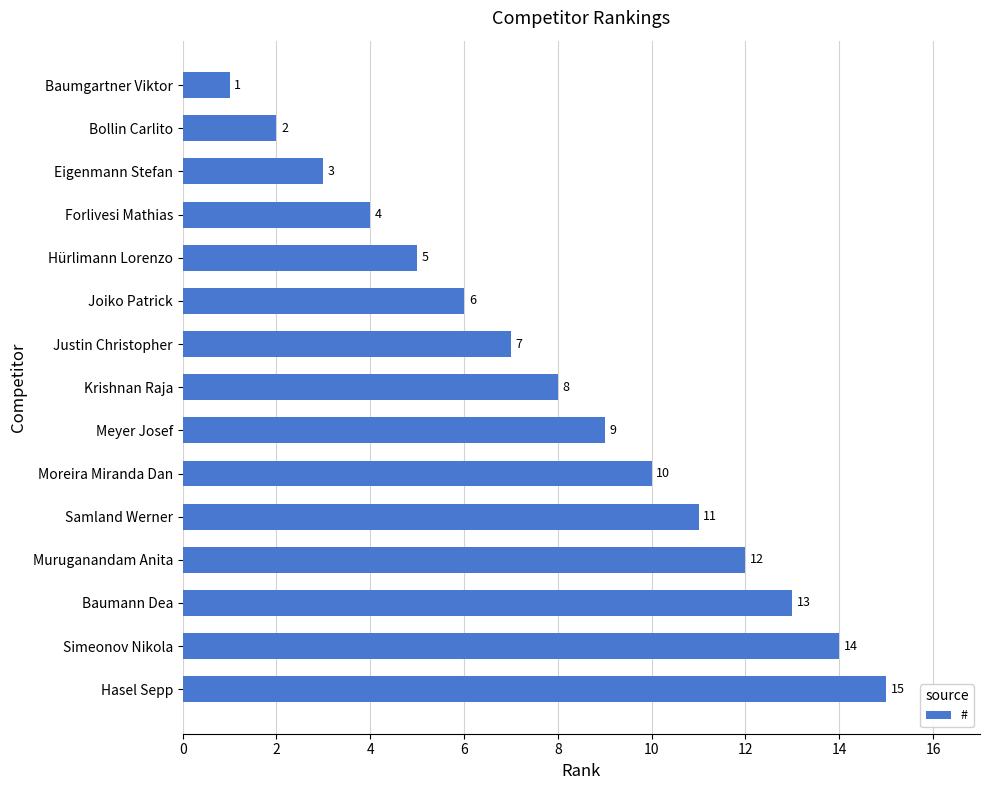

Rank the categories by value from lowest to highest.

Baumgartner Viktor, Bollin Carlito, Eigenmann Stefan, Forlivesi Mathias, Hürlimann Lorenzo, Joiko Patrick, Justin Christopher, Krishnan Raja, Meyer Josef, Moreira Miranda Dan, Samland Werner, Muruganandam Anita, Baumann Dea, Simeonov Nikola, Hasel Sepp